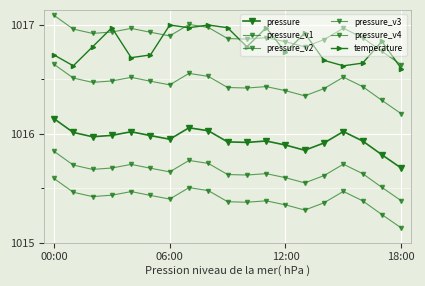

At which label is temperature closest to 1016?

18:00